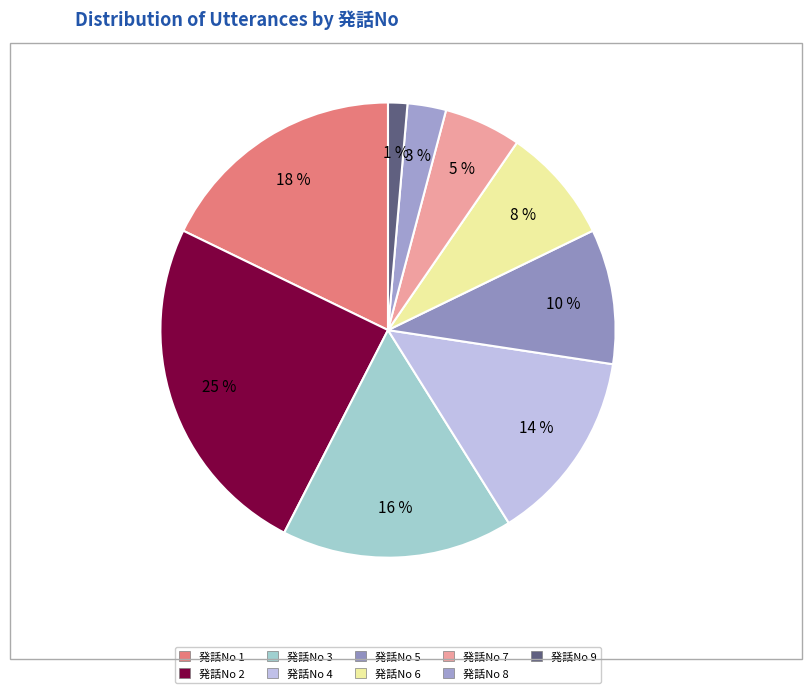

How many slices are in this pie chart?

9